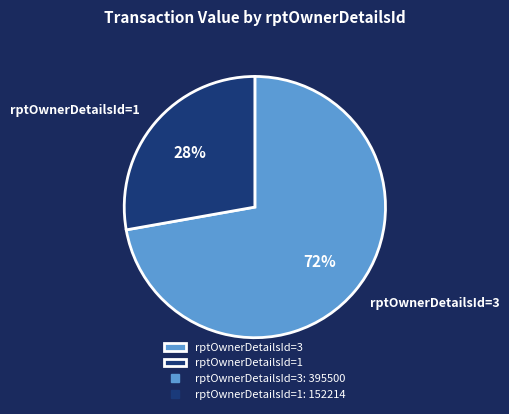

To the nearest percent, what is the average slice percentage?

50%